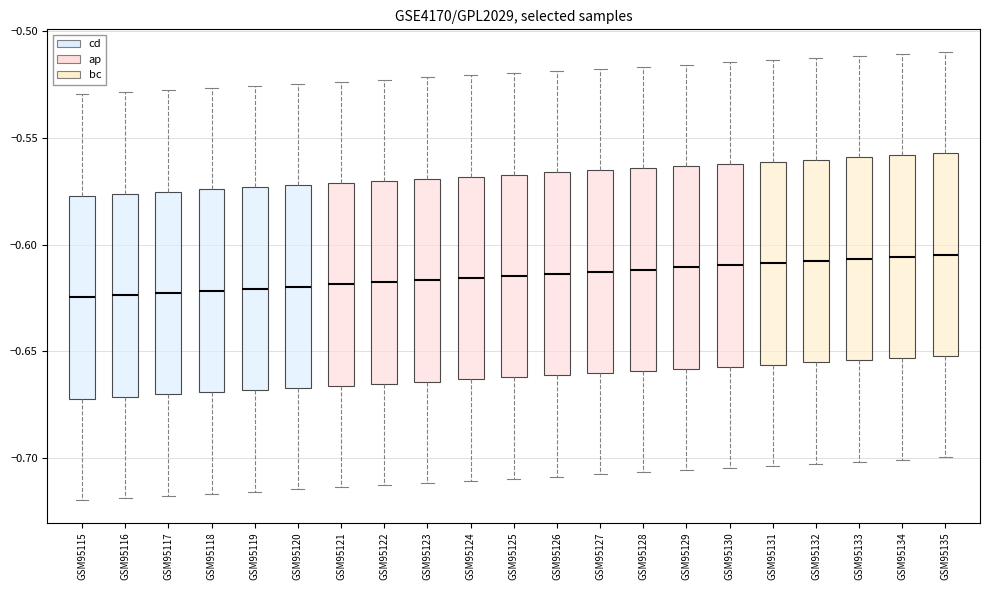

Where does the lower whisker of the box for GSM95132 end on the y-axis? The values are not printed on the chart, so give them approximately, as read against the axis.

-0.705